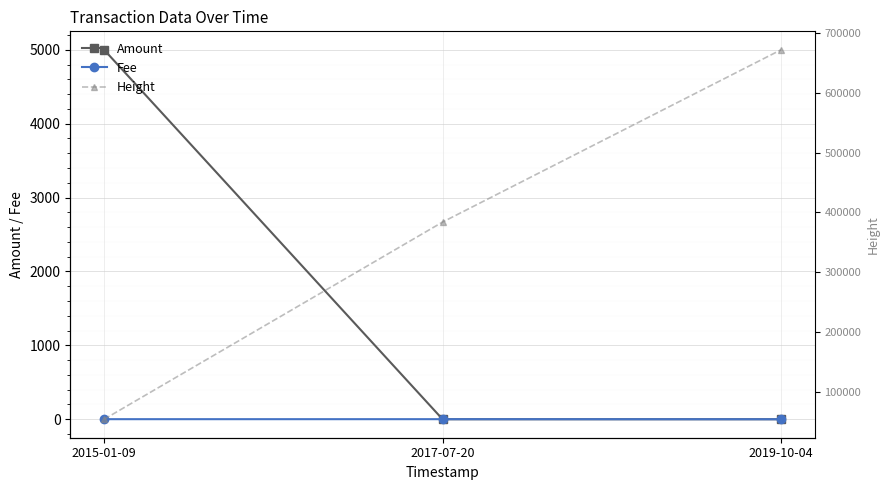

Which series has the widest spread of values?

Height